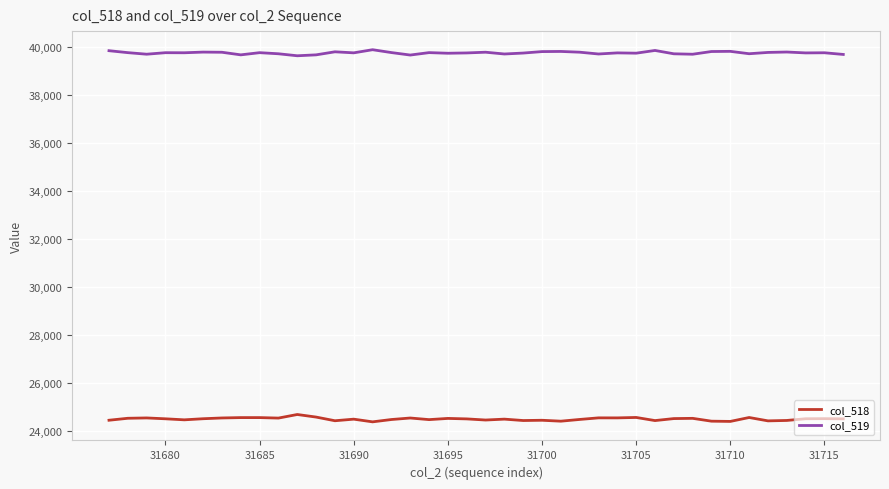

Which series has the largest total across all categories?

col_519